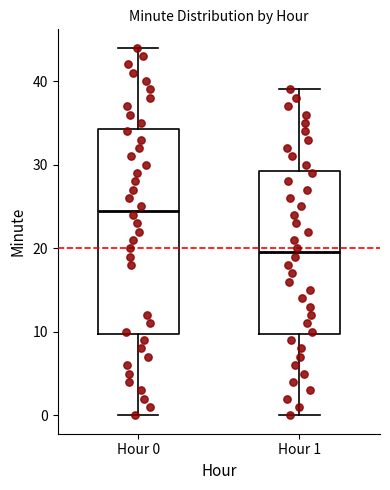

Comparing the boxes themselves (not the whiskers), which one is the tallest?

Hour 0